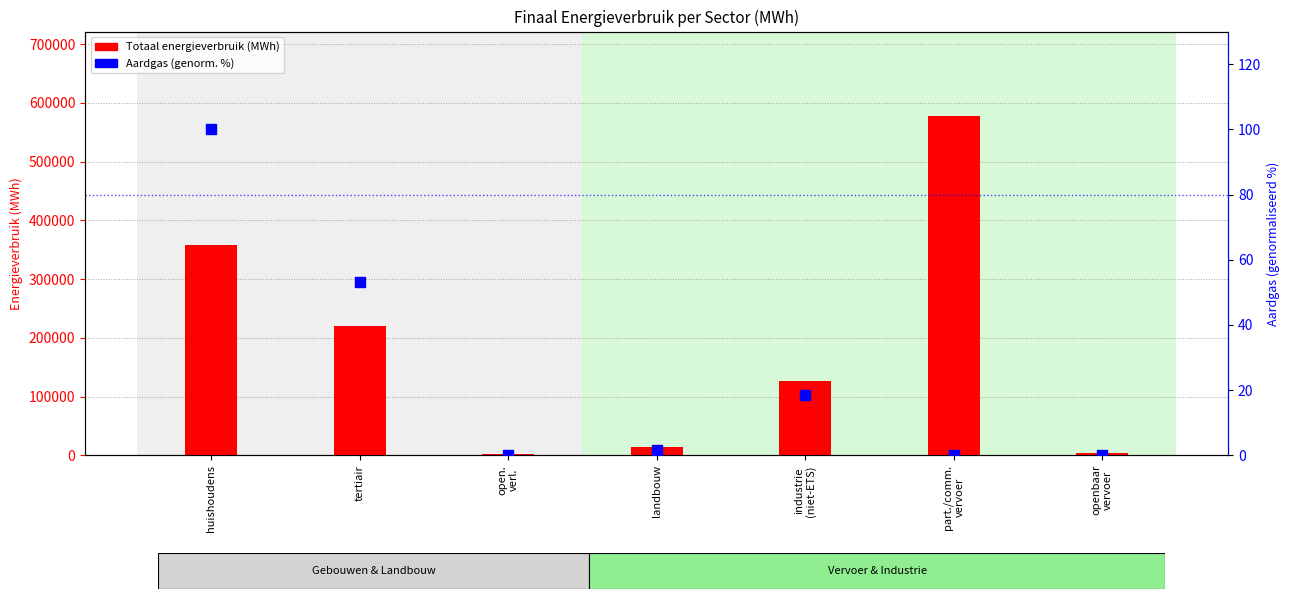

Is the value of Aardgas (genorm. %) at openbaar
vervoer greater than the value of Totaal energieverbruik at openbaar
vervoer?

No